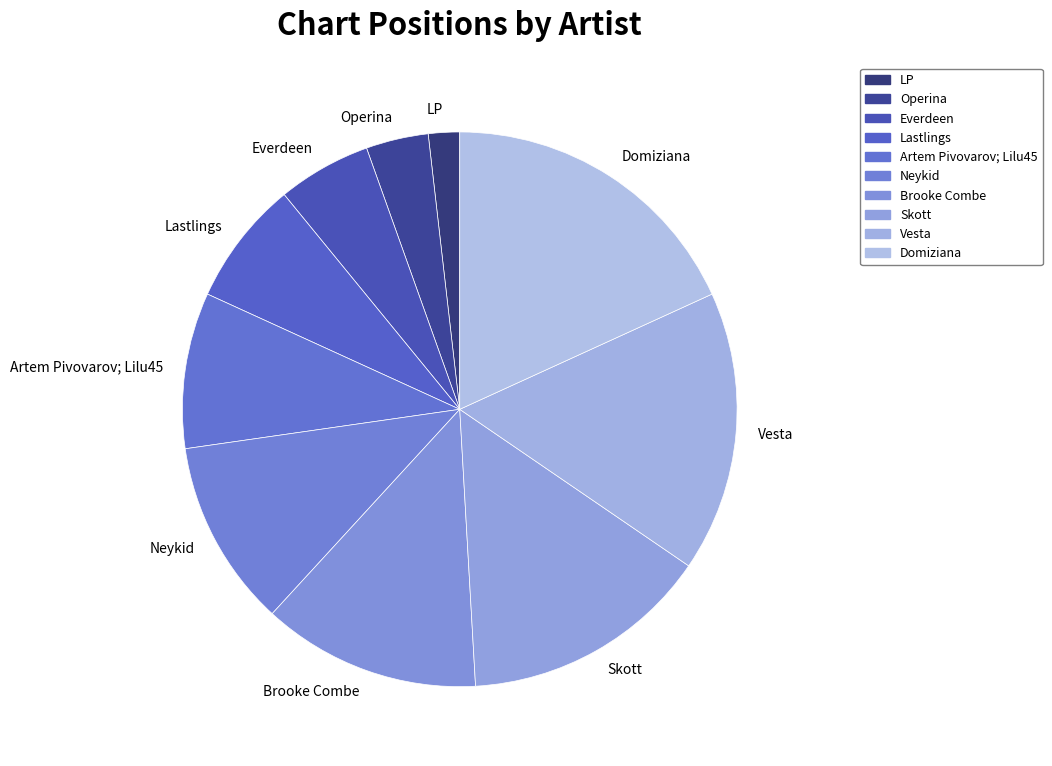

Does Lastlings represent more than half of the total?

No